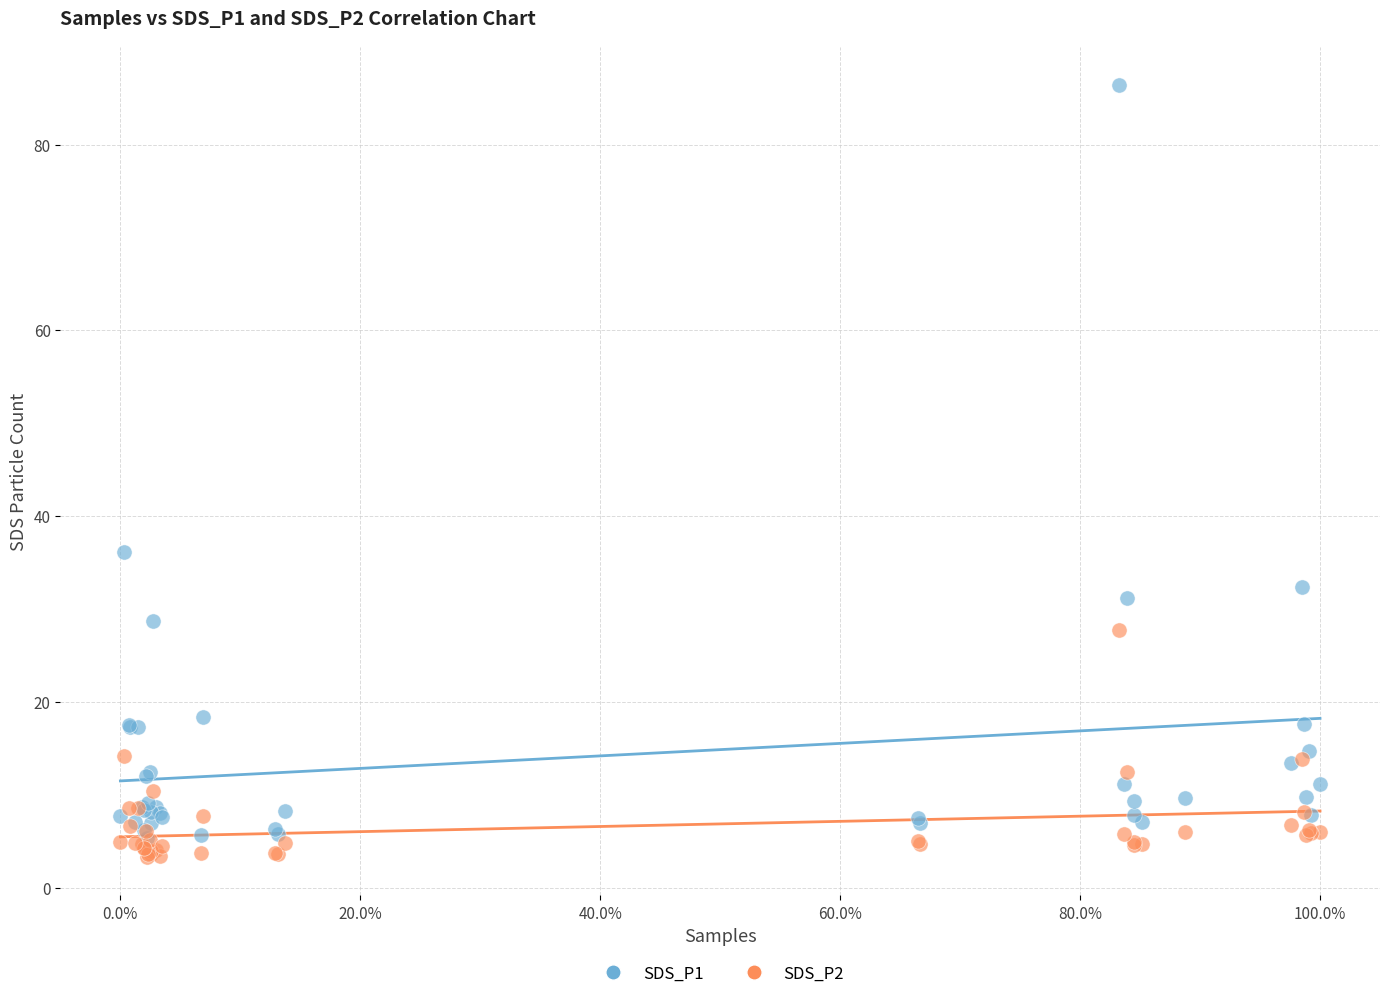

Which series contains the lowest Y value?

SDS_P2